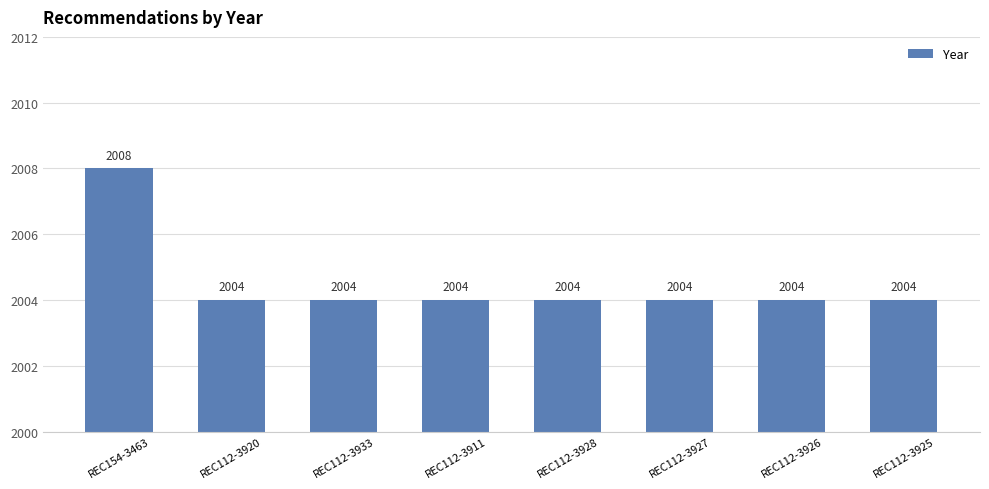

What is the difference between the maximum and minimum values?

4